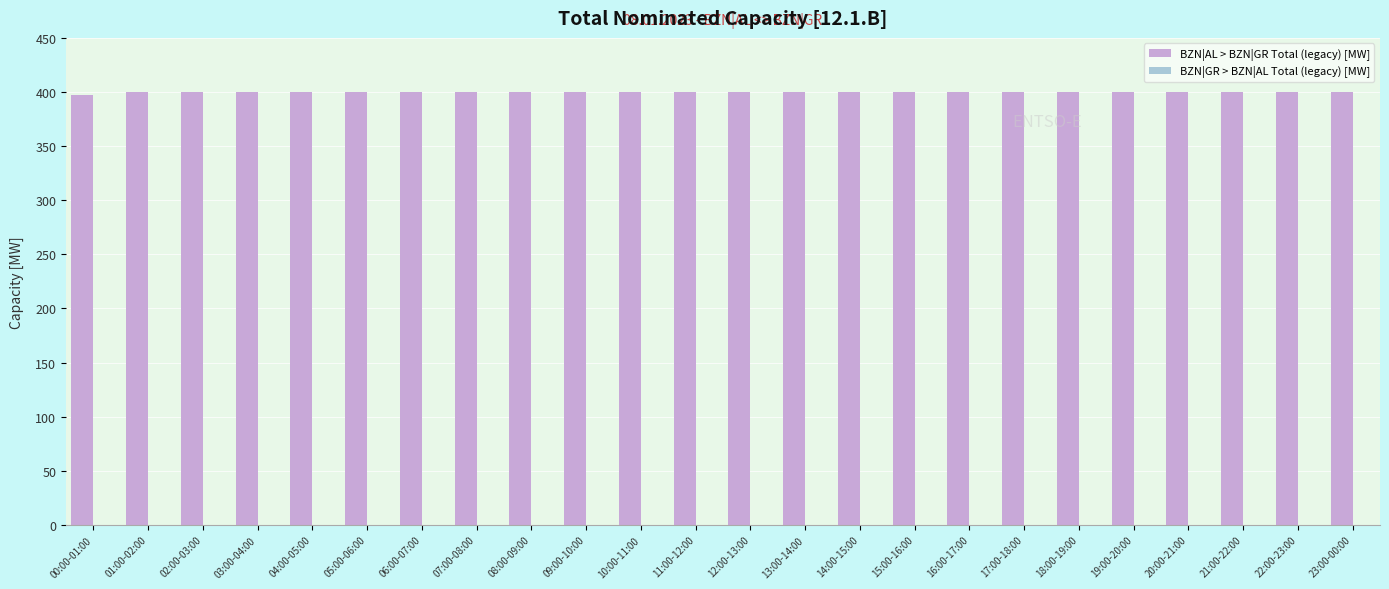

Reading left to right, list all the values displayed in this chart.

397	400	400	400	400	400	400	400	400	400	400	400	400	400	400	400	400	400	400	400	400	400	400	400